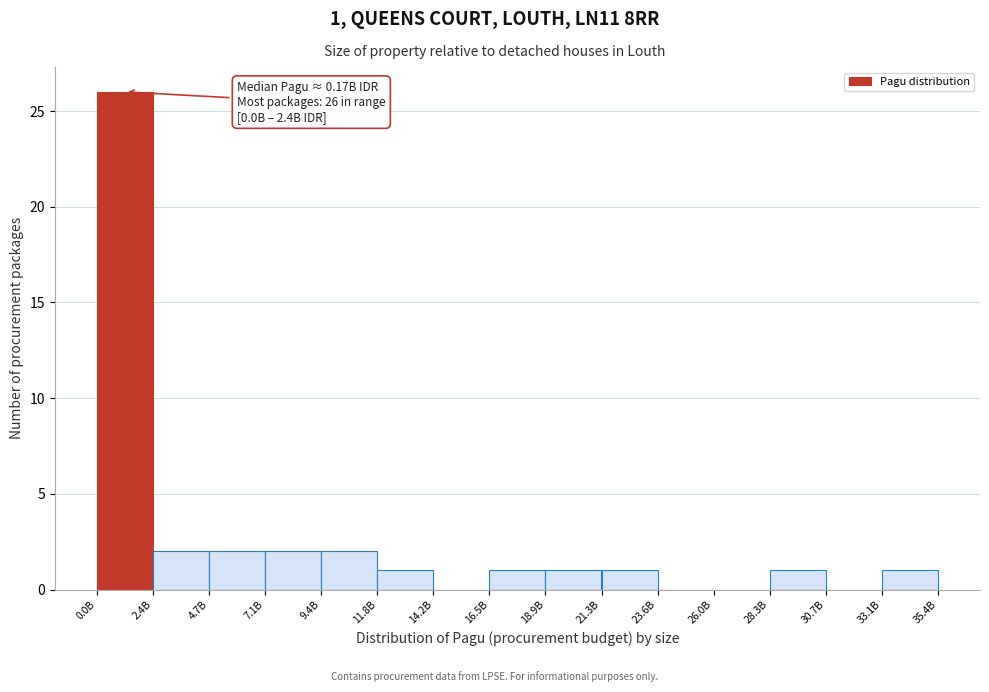

Reading right to left, list all the values displayed in this chart.

35.4B=1	30.7B=0	28.3B=1	26.0B=0	23.6B=0	21.3B=1	18.9B=1	16.5B=1	14.2B=0	11.8B=1	9.4B=2	7.1B=2	4.7B=2	2.4B=2	0.0B=26